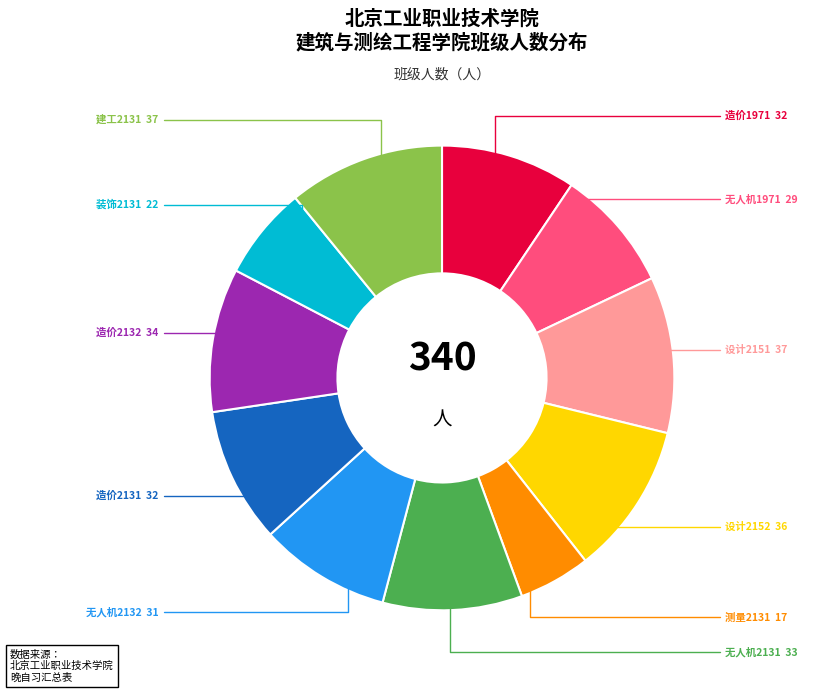

Is it true that 无人机2132 is 9% of the pie?

True